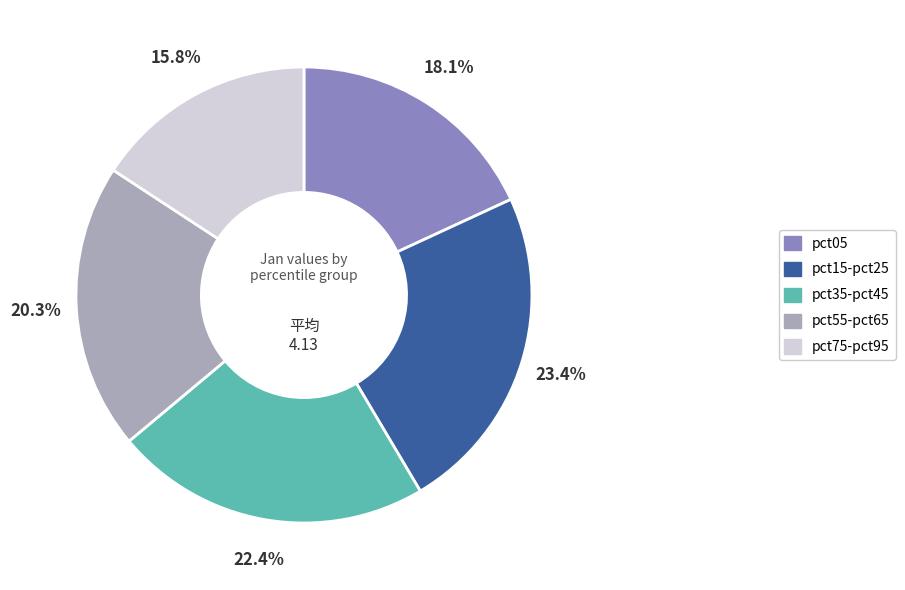

Approximately how many times larger is the value at pct05 compared to pct55-pct65?

0.9